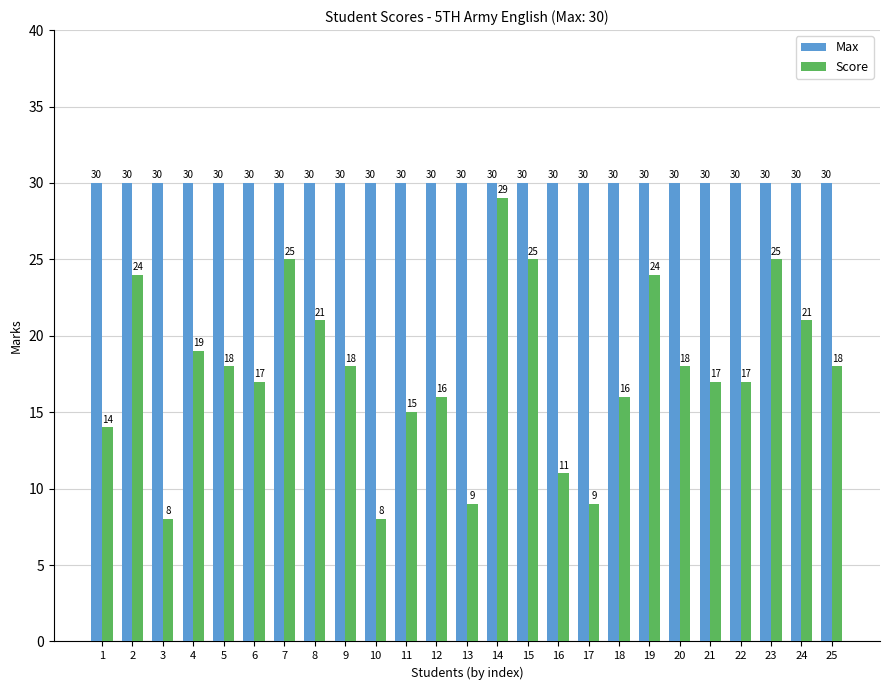

List the series in order of their peak value, lowest first.

Score, Max